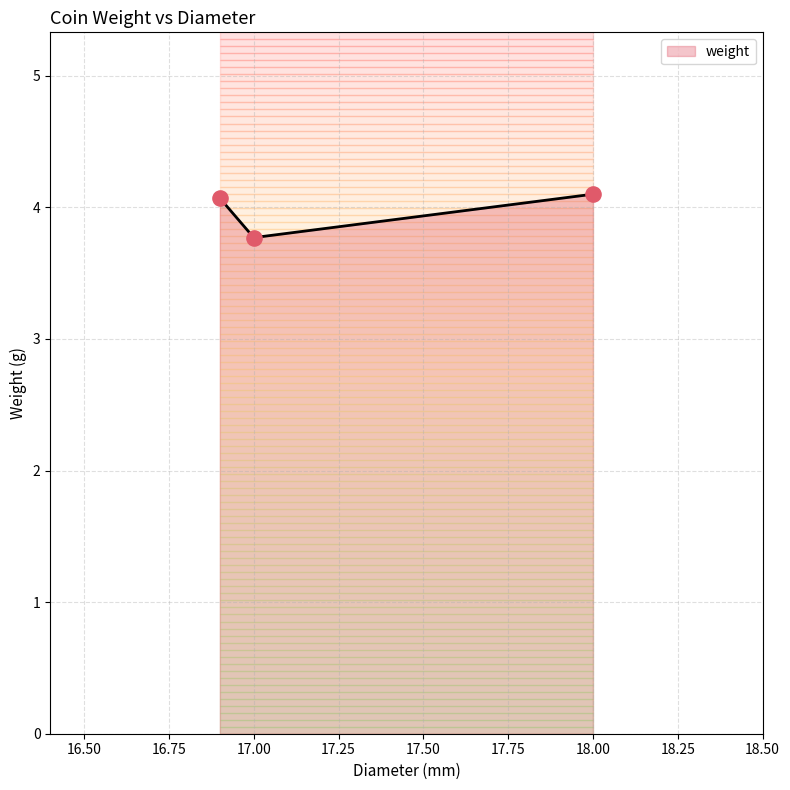

Approximately how many times larger is the value at 16.9 compared to 18.0?

1.0